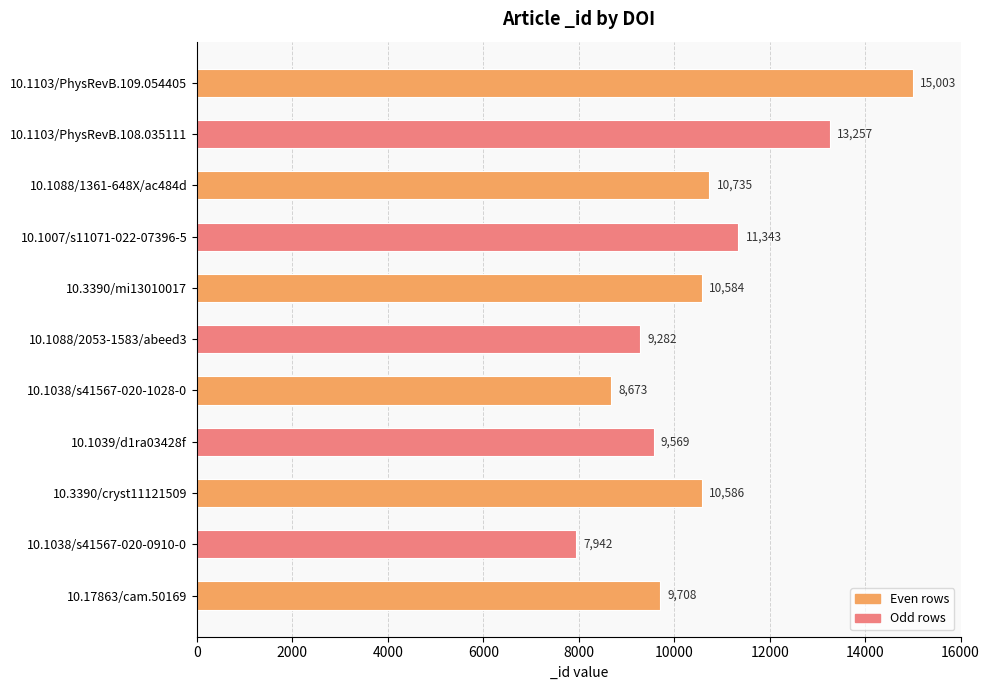

What is the change in value from 10.1007/s11071-022-07396-5 to 10.1038/s41567-020-0910-0?

-3401